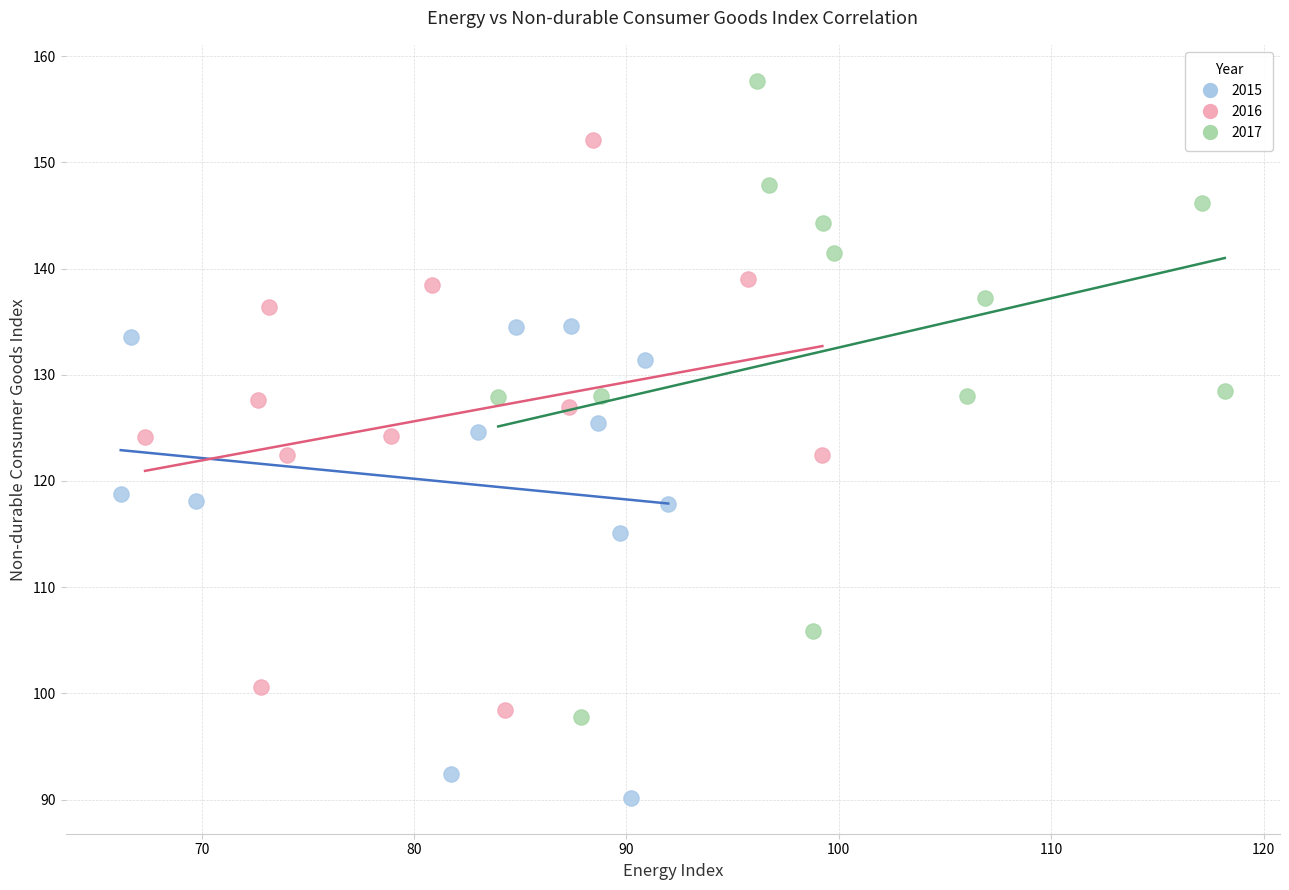

Which series has the largest Y range (max minus min)?

2017